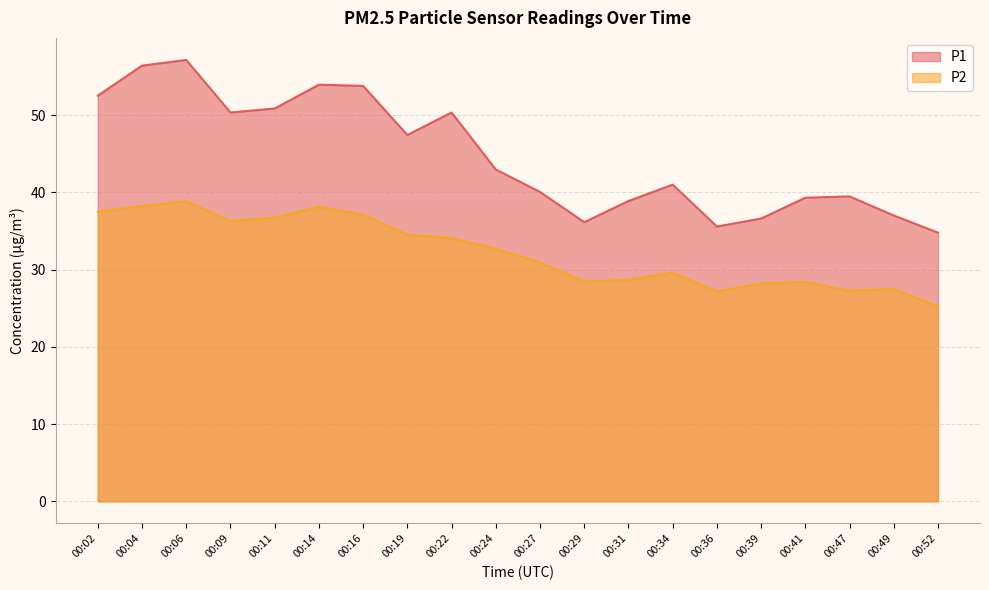

True or false: P1 has more than 1 points higher than both neighbors.

True